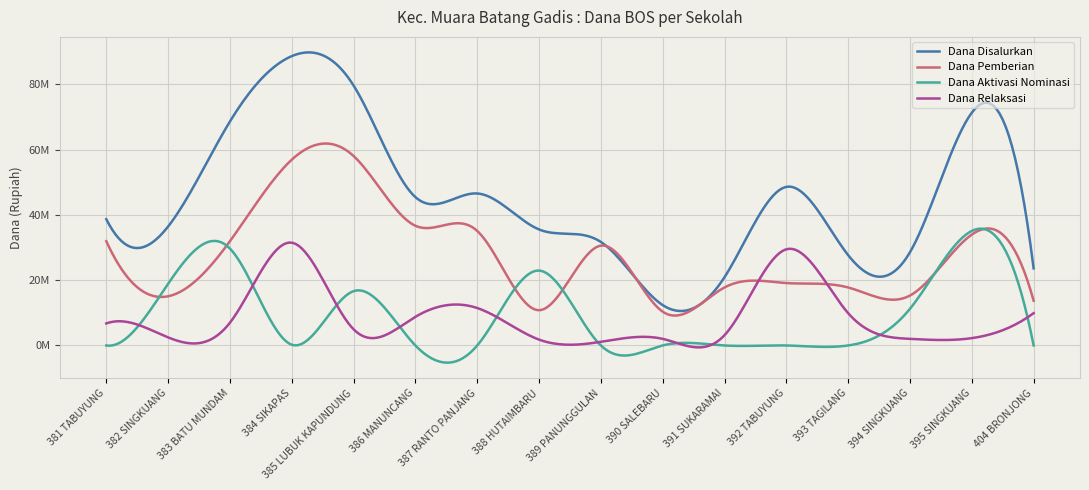

In Dana Disalurkan, how many points are higher than both neighbors (excluding endpoints)?

4